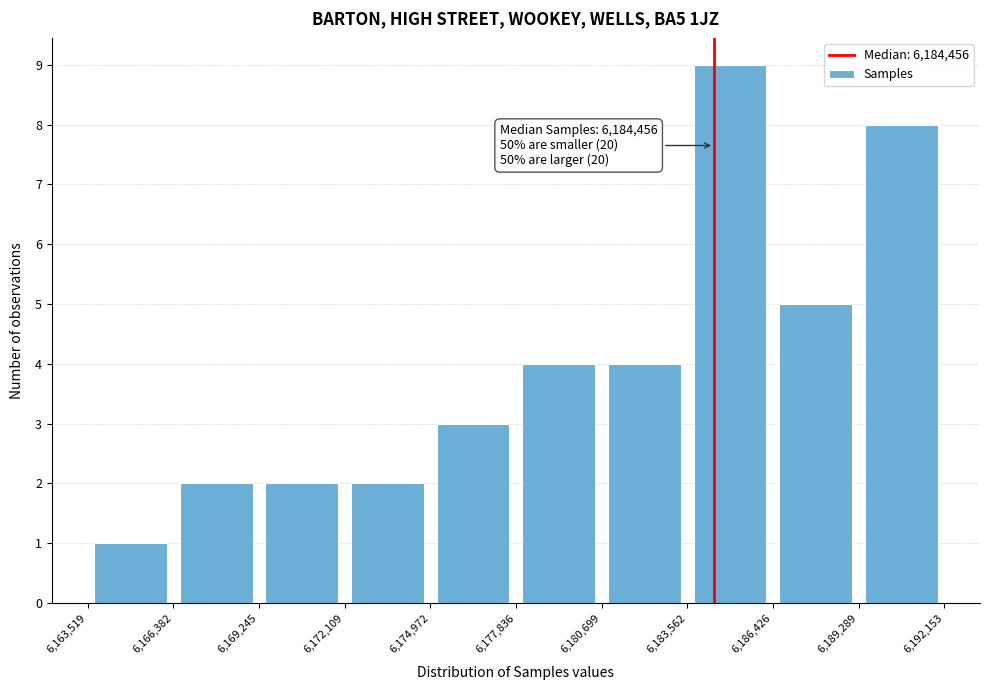

Which range on the x-axis has the tallest bar?

6,183,562 to 6,186,426